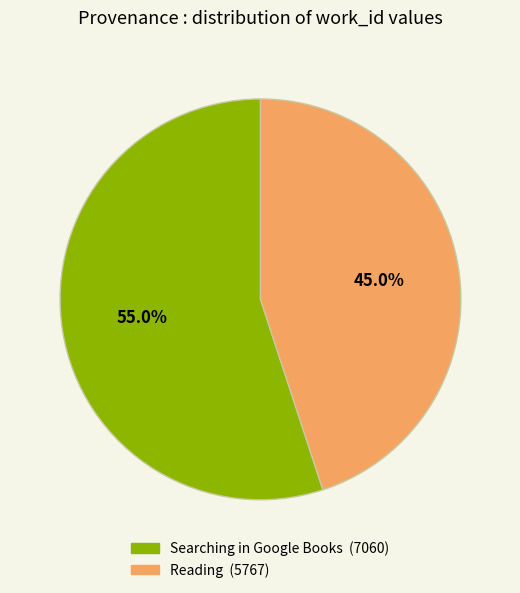

What percentage is the Reading slice, to the nearest percent?

45%